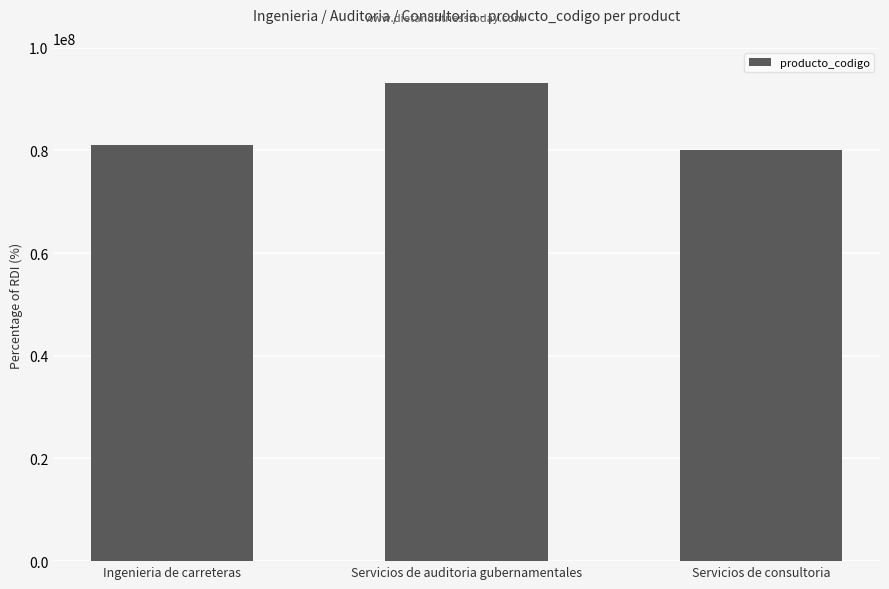

Which label corresponds to the largest value in the chart?

Servicios de auditoria gubernamentales